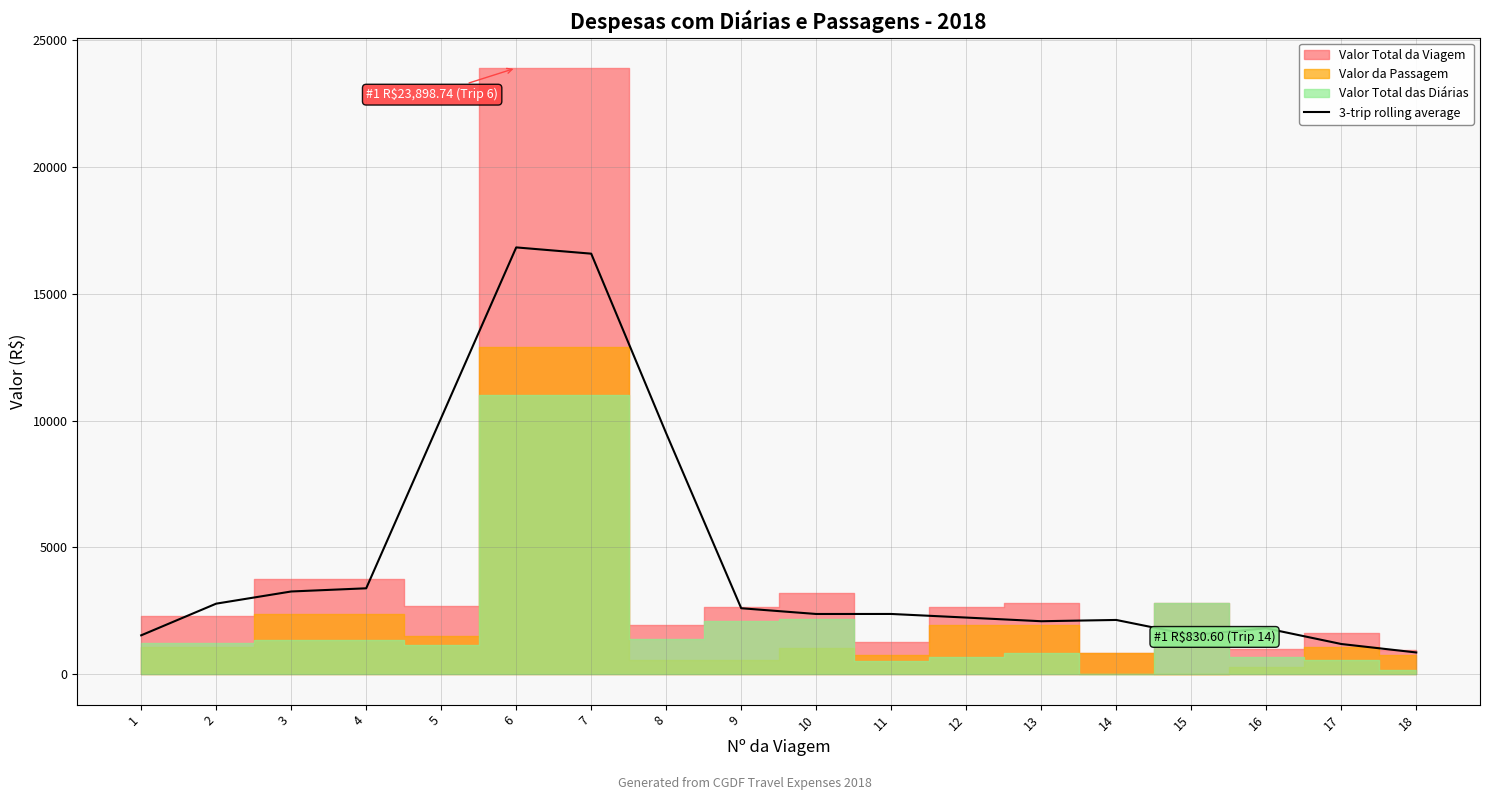

The value at 16 is 1813.4. True or false?

True